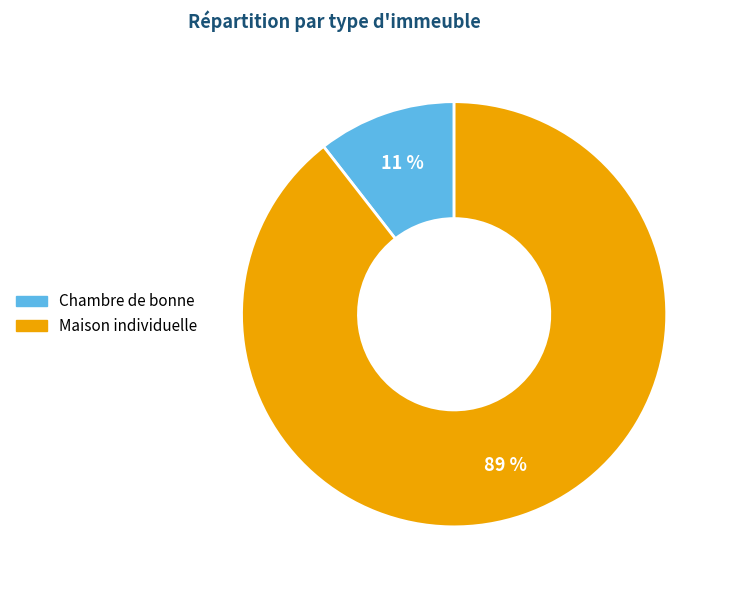

True or false: Chambre de bonne accounts for 19% of the total.

False